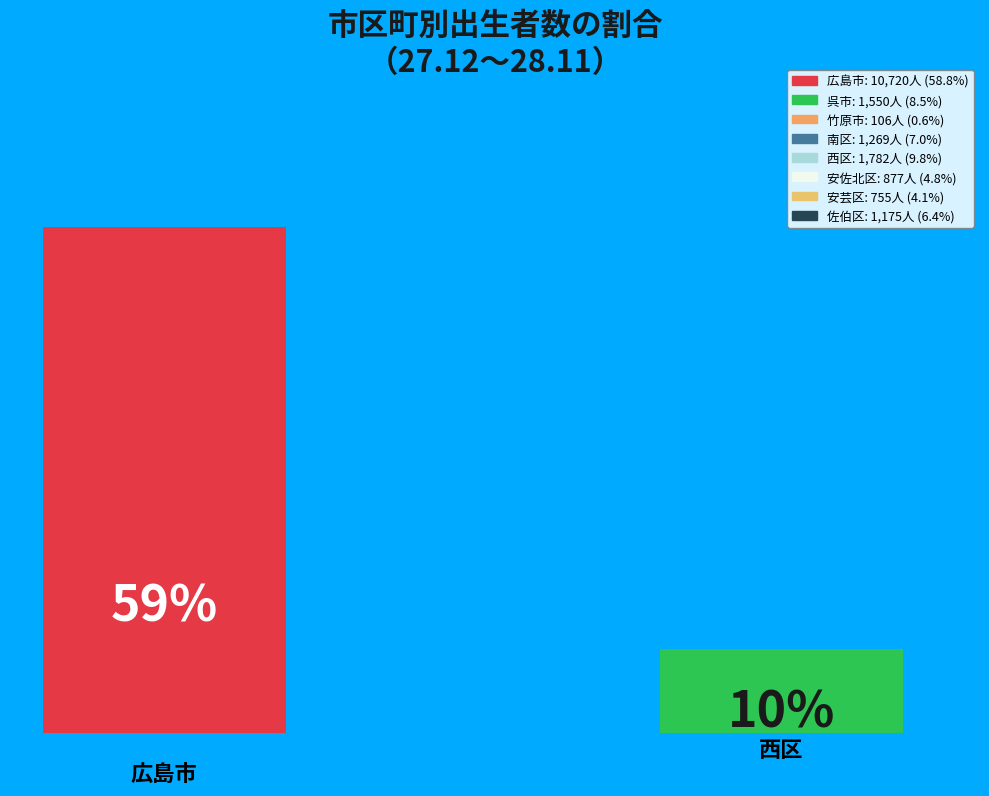

What percentage is the 安芸区 slice, to the nearest percent?

4%